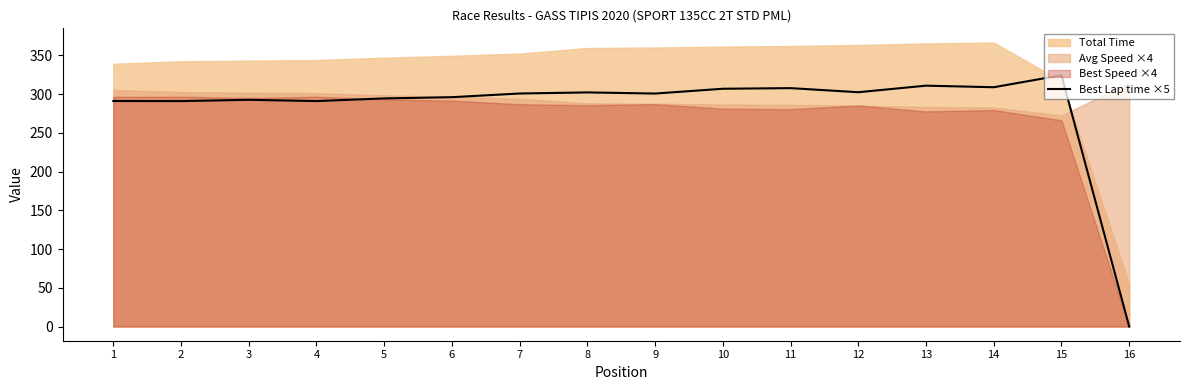

List the labels in order of value, smallest first.

16, 2, 4, 1, 3, 5, 6, 9, 7, 8, 12, 10, 11, 14, 13, 15